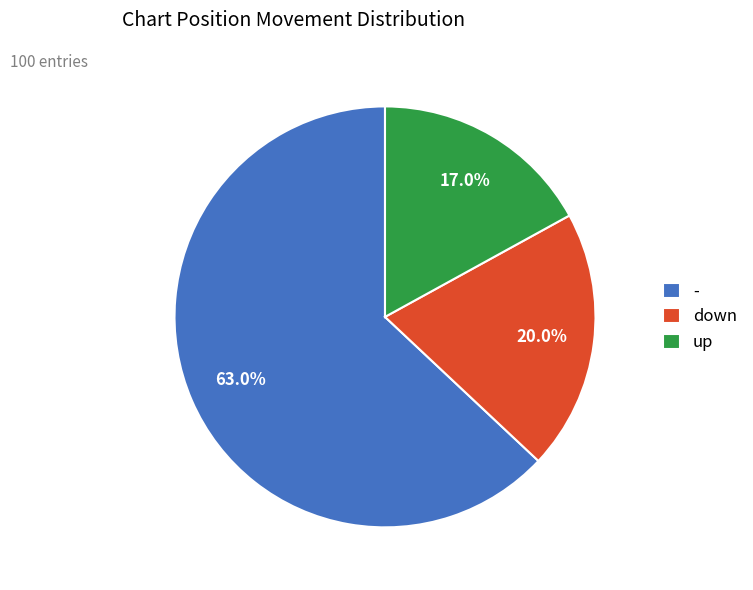

What percentage is NOT represented by down?

80.0%